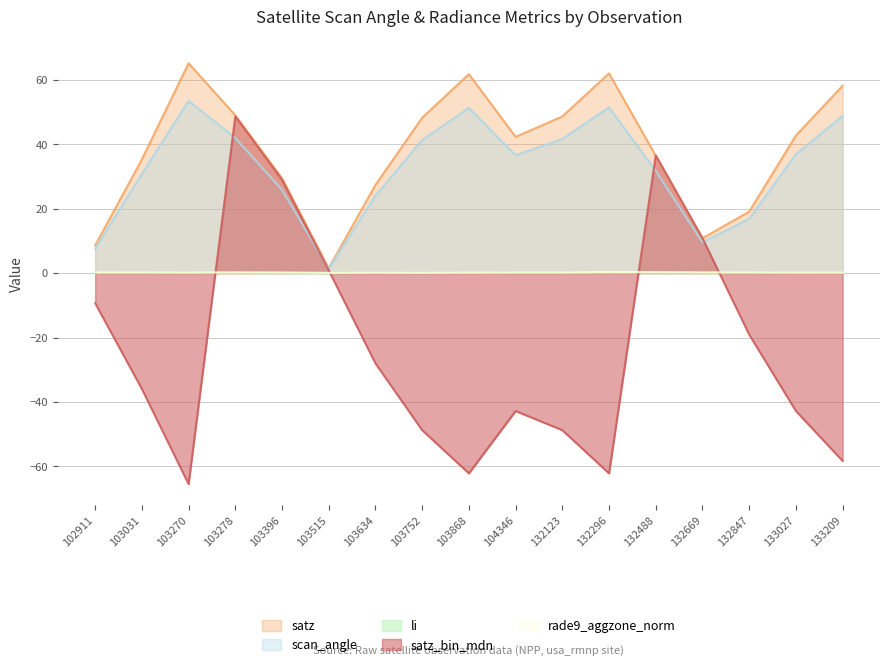

At which category is the sum across all series the highest?

103278